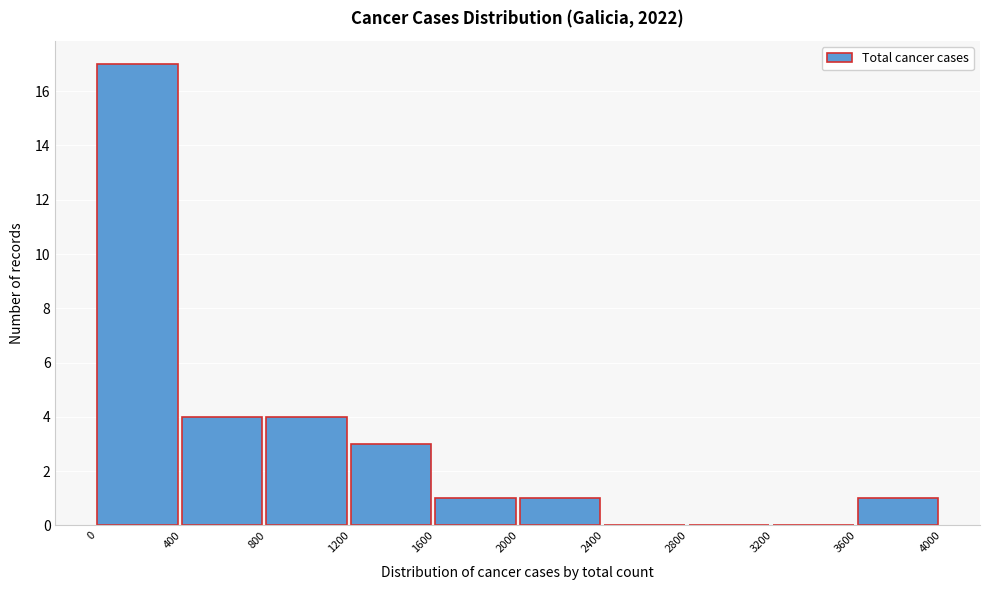

Reading left to right, transcribe this chart: for each bar, give the range it covers on the x-axis and its height. The values are not printed on the chart, so give them approximately, as read against the axis.

0 to 400: 17
400 to 800: 4
800 to 1200: 4
1200 to 1600: 3
1600 to 2000: 1
2000 to 2400: 1
2400 to 2800: 0
2800 to 3200: 0
3200 to 3600: 0
3600 to 4000: 1